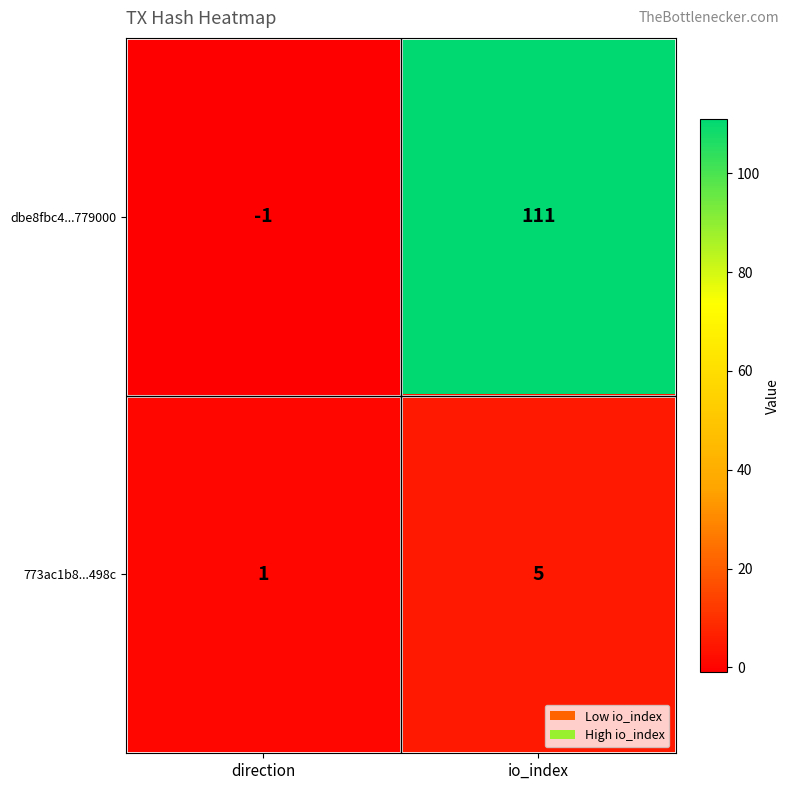

What is the difference between the highest and lowest values at direction?

2